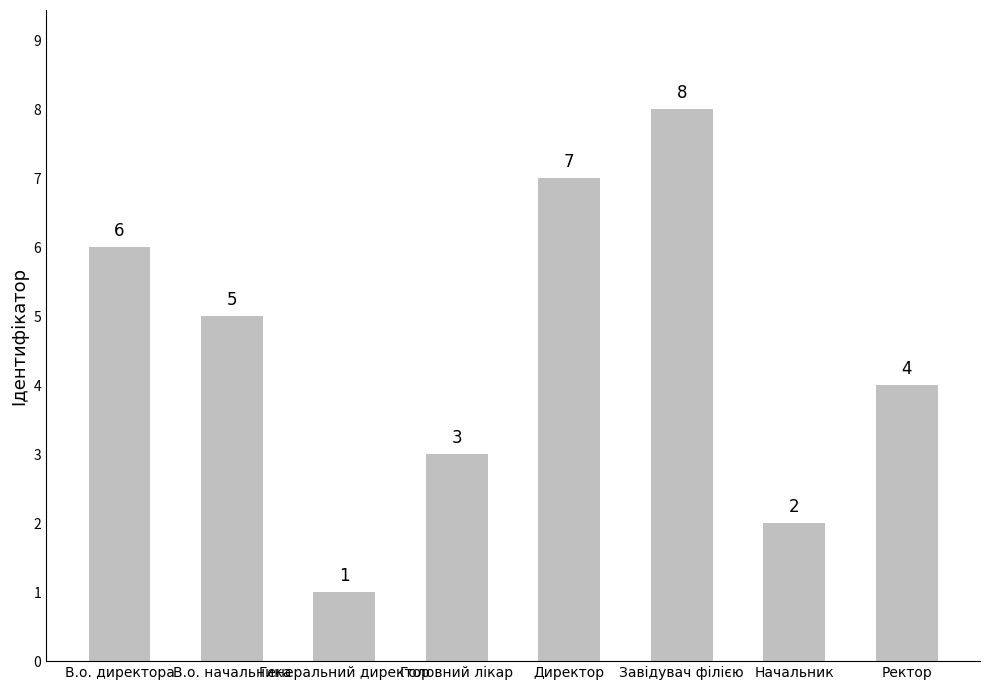

Rank the categories by value from lowest to highest.

Генеральний директор, Начальник, Головний лікар, Ректор, В.о. начальника, В.о. директора, Директор, Завідувач філією